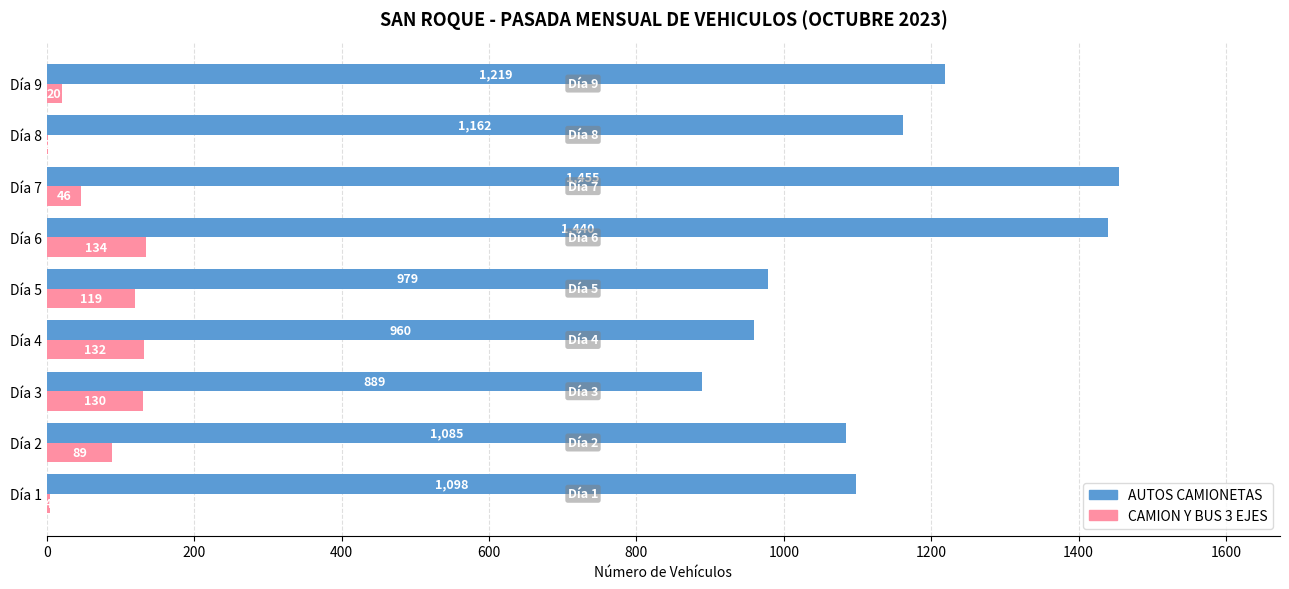

Which series changed the most between Día 3 and Día 9?

AUTOS CAMIONETAS